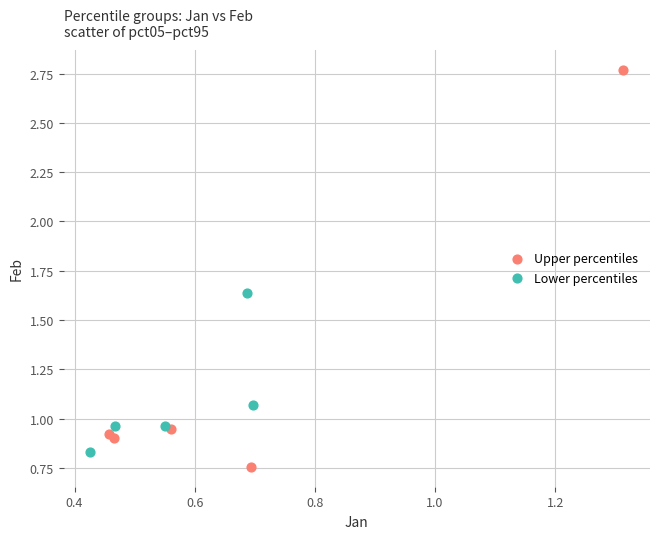

Which series has the widest spread of Y values?

Upper percentiles